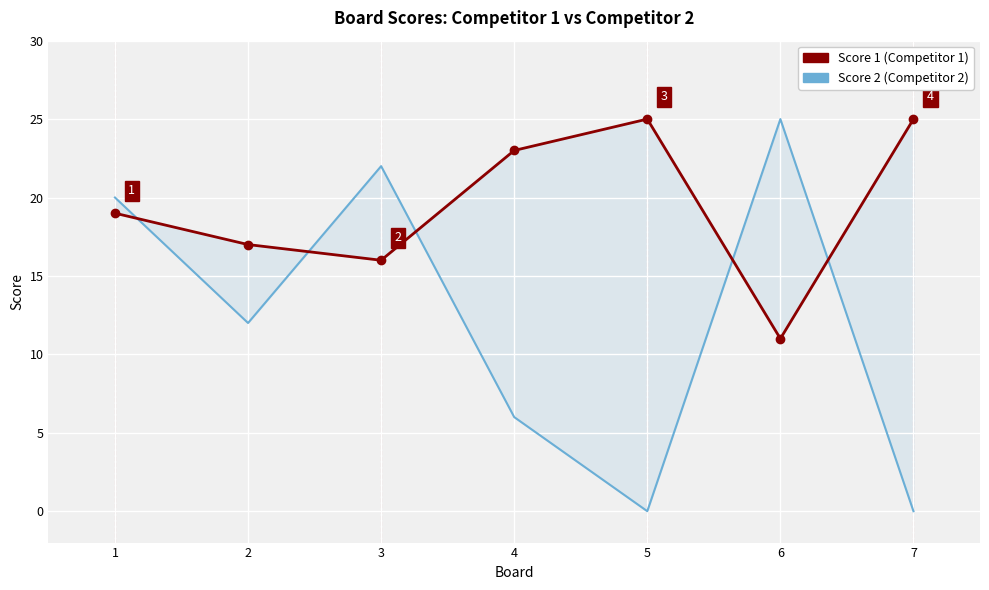

Which series has the widest spread of values?

Score 2